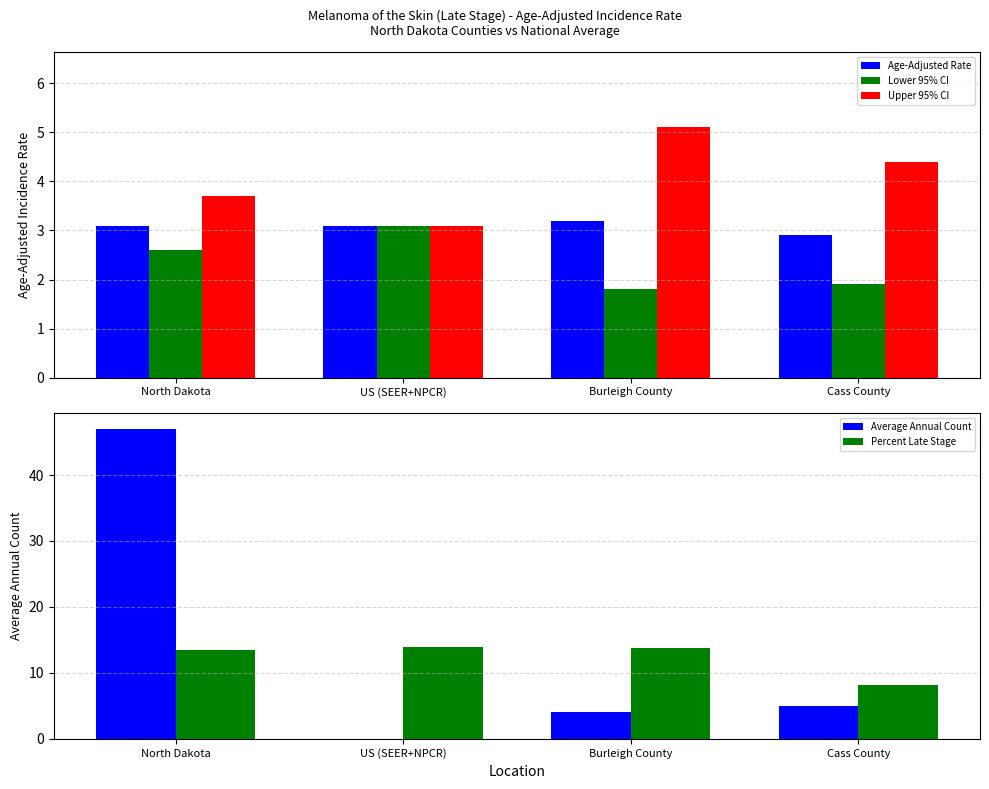

Which label corresponds to the smallest value in the chart?

US (SEER+NPCR)